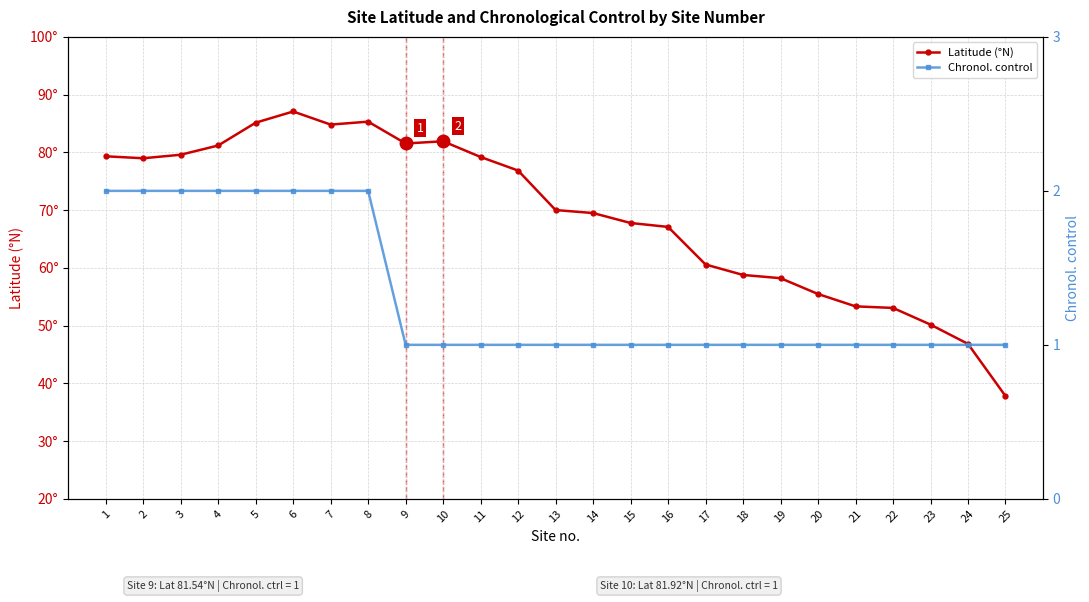

True or false: Chronol. control and Latitude (°N) cross at least once.

False